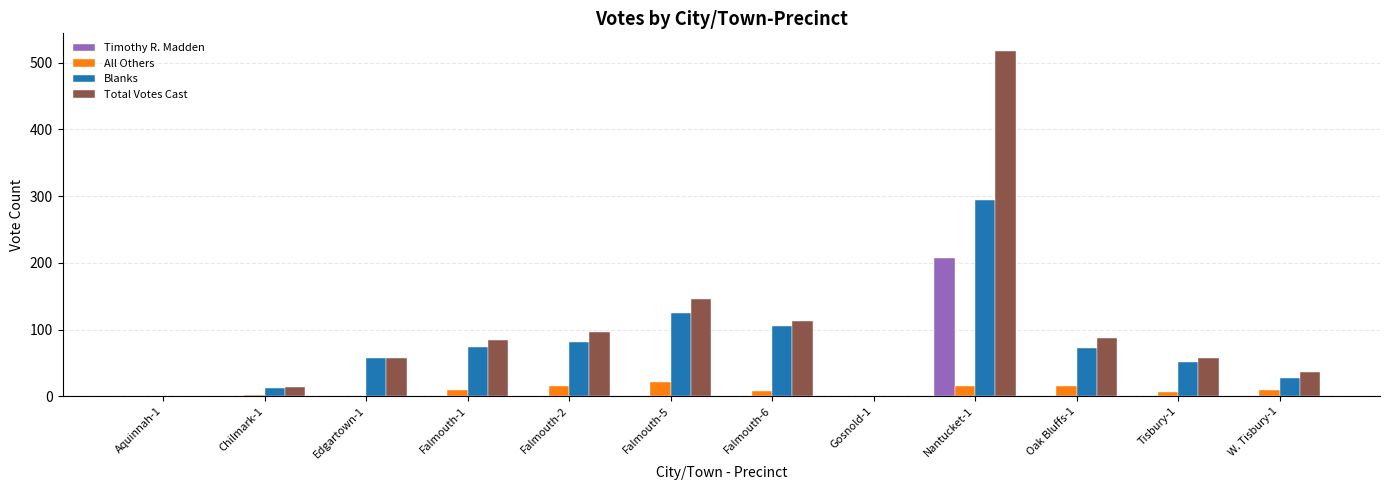

Which category has the highest value in the Total Votes Cast series?

Nantucket-1